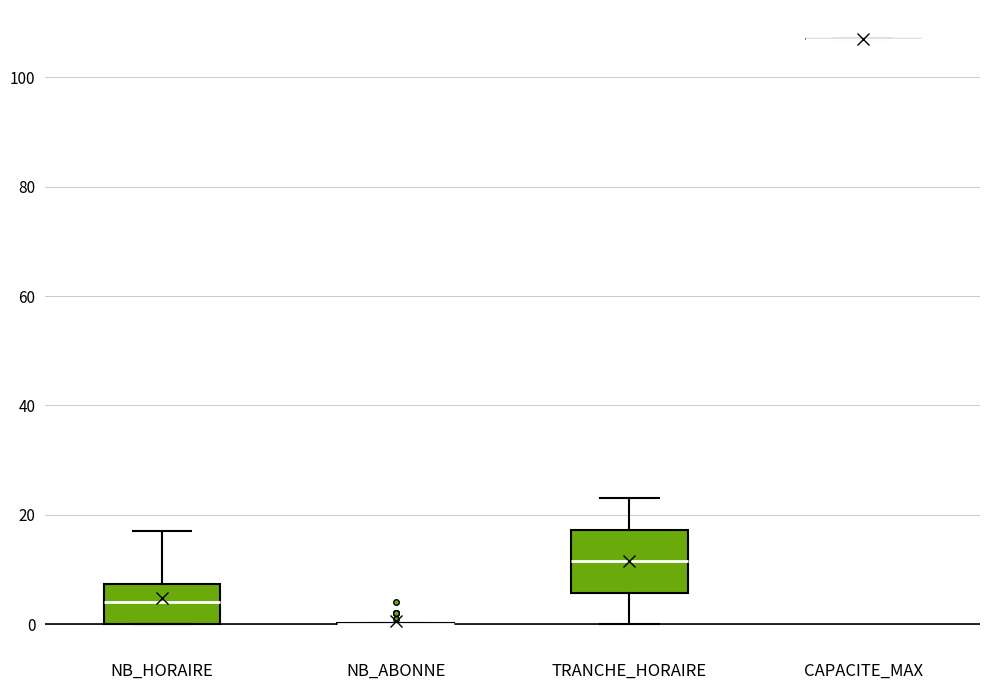

Comparing the boxes themselves (not the whiskers), which one is the tallest?

TRANCHE_HORAIRE